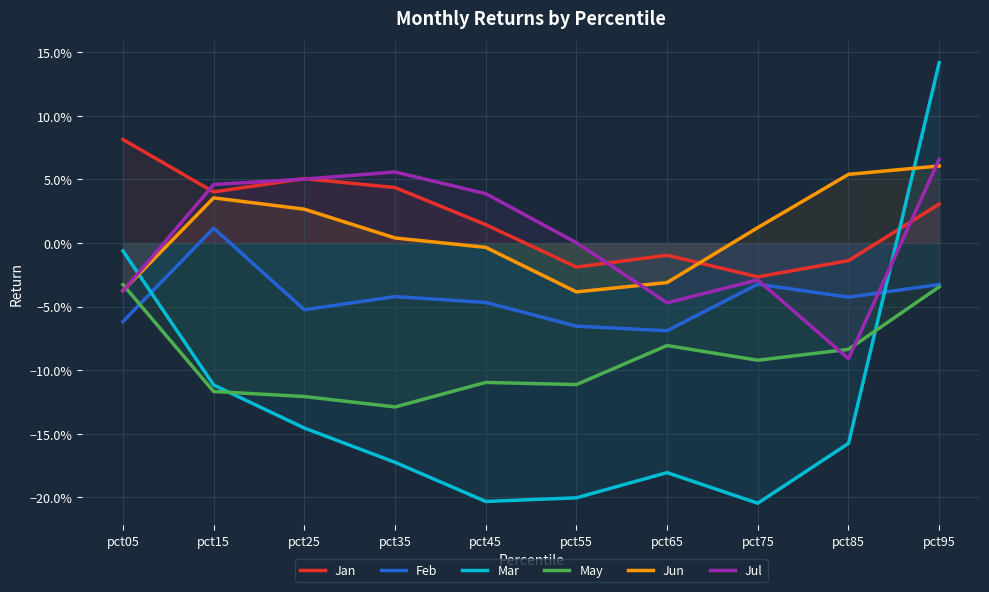

Where is Jan nearest to the value 0?

pct65